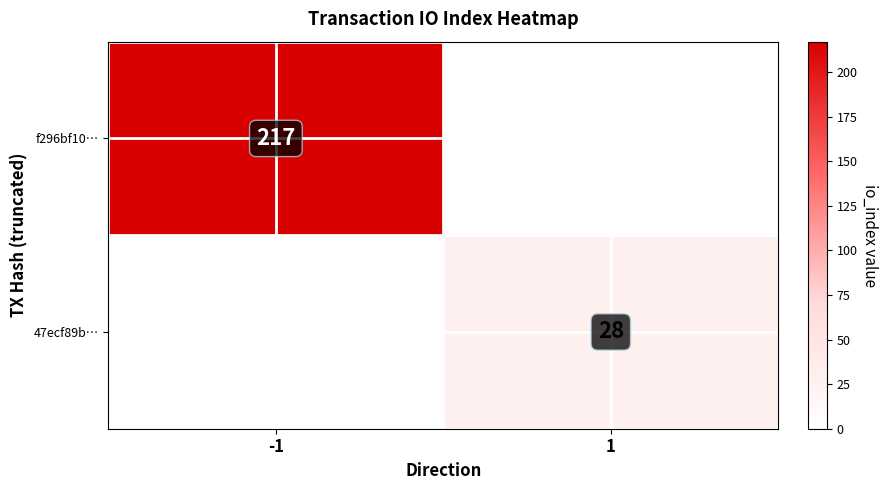

Is it true that f296bf10… equals 217 at -1?

True